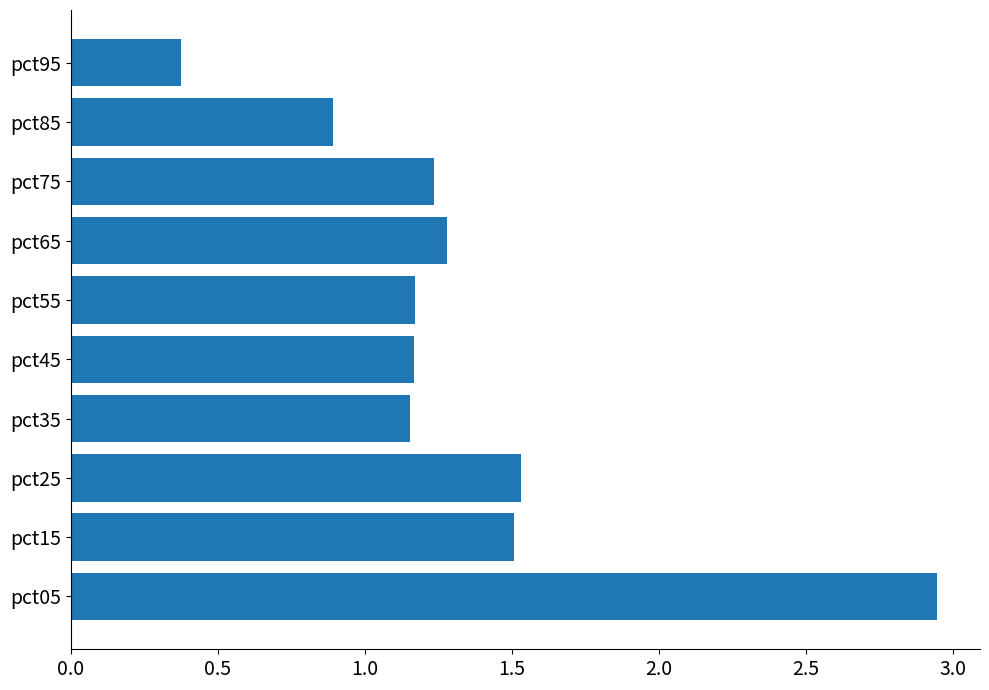

True or false: the data shows 0.6 at pct45.

False